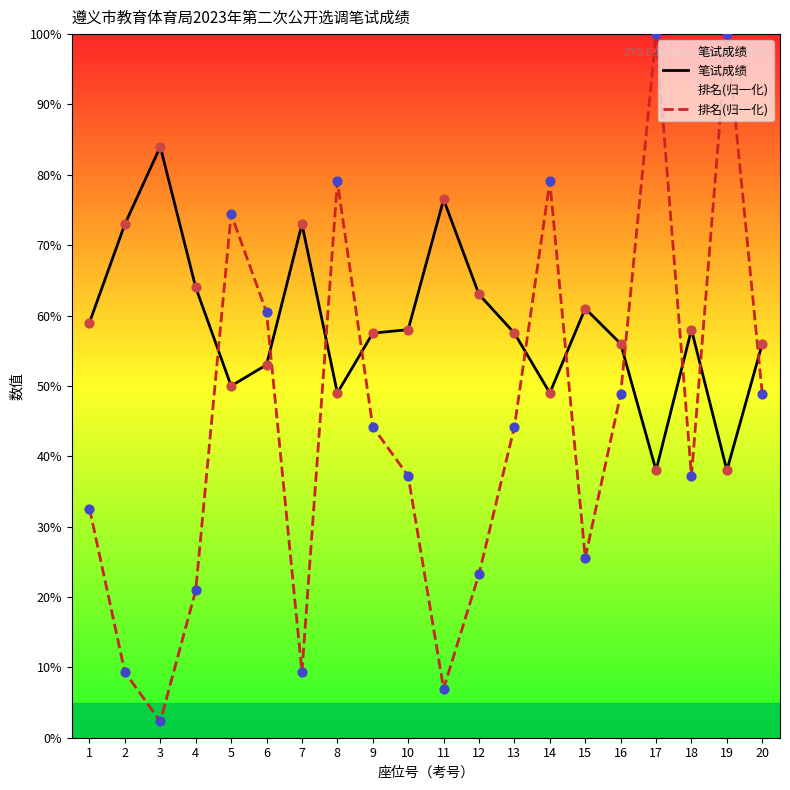

At which category is the sum across all series the highest?

17